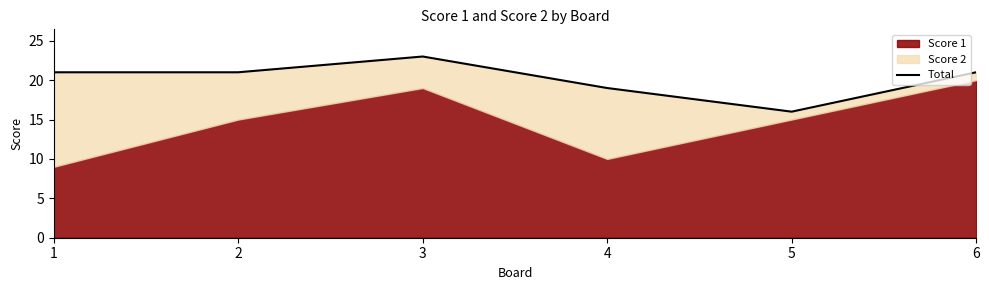

True or false: the data shows 21 at 6.

True